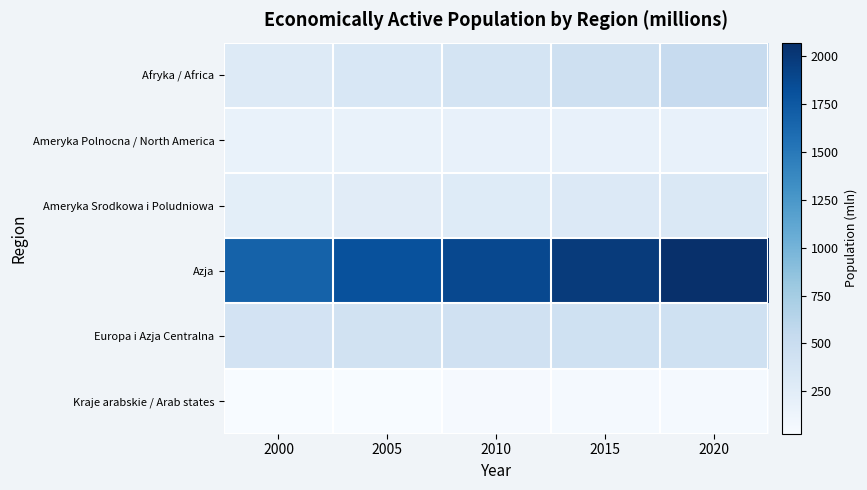

What is the spread (max minus min) of values at 2010?

1832.5